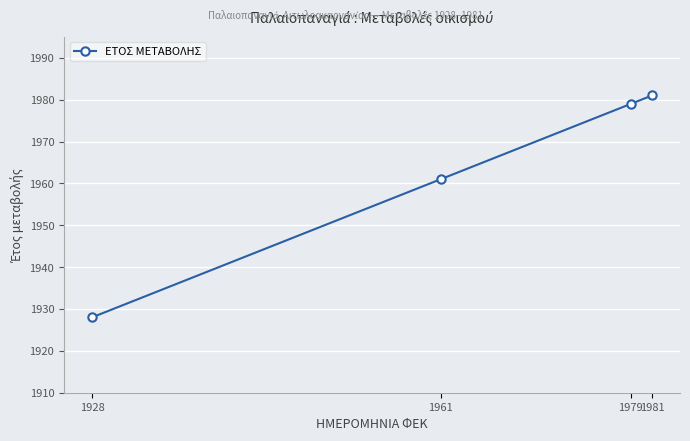

List the labels in order of value, smallest first.

1928, 1961, 1979, 1981